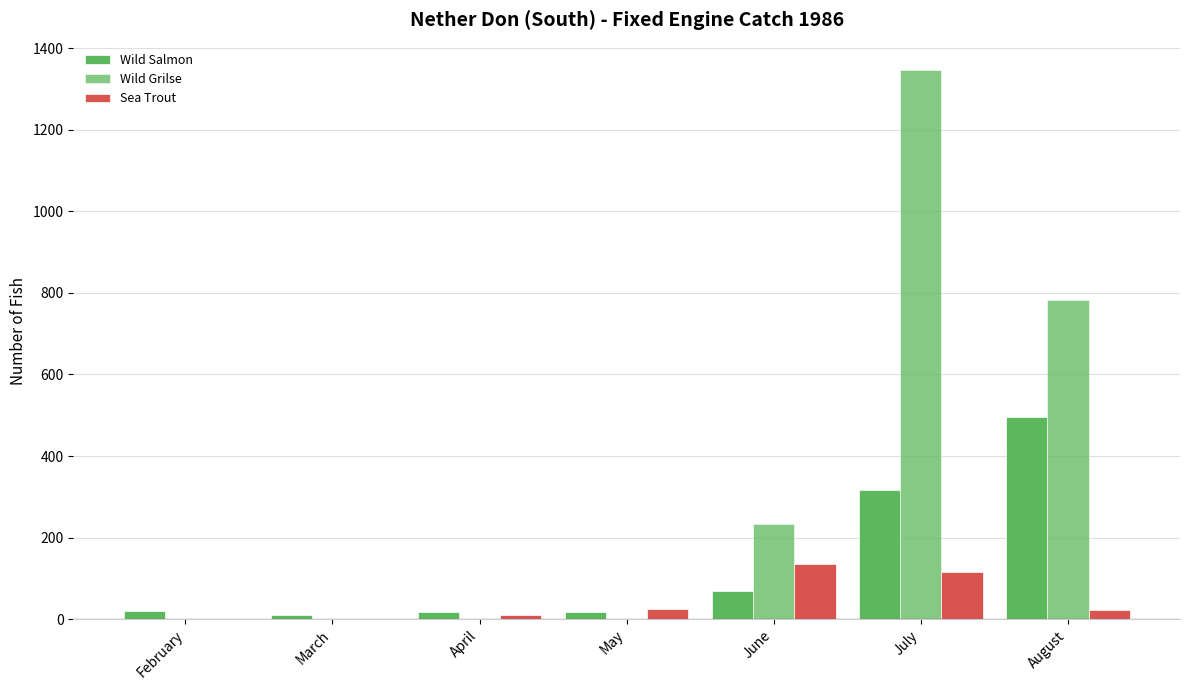

Reading left to right, what are all the values shown in this chart?

Wild Salmon: February=19	March=11	April=18	May=17	June=70	July=317	August=495
Wild Grilse: February=0	March=0	April=0	May=1	June=233	July=1346	August=782
Sea Trout: February=0	March=0	April=10	May=25	June=136	July=115	August=22